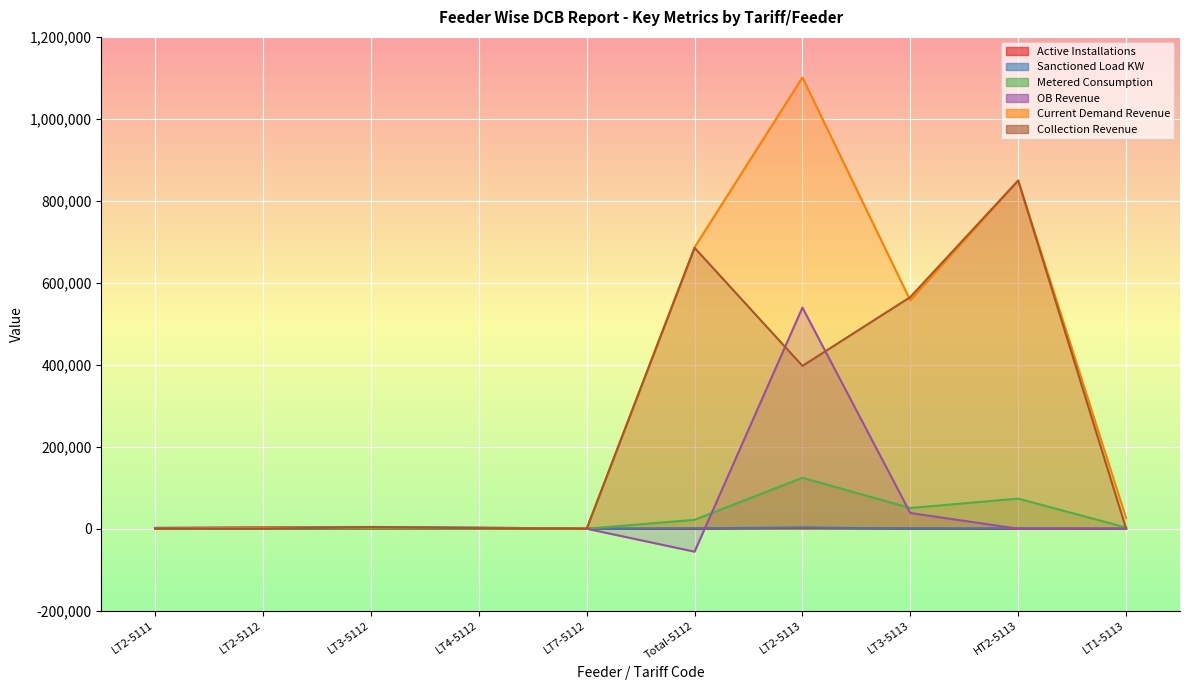

At LT1-5113, list the series in order from largest to smallest.

Current Demand Revenue, Metered Consumption, Collection Revenue, OB Revenue, Active Installations, Sanctioned Load KW